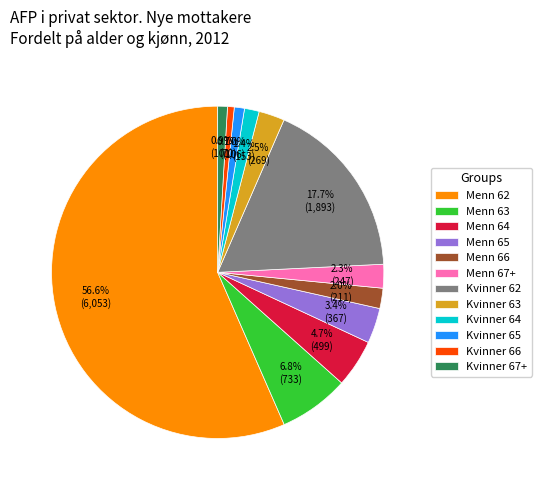

The Menn 63 slice represents 16% of the pie. True or false?

False